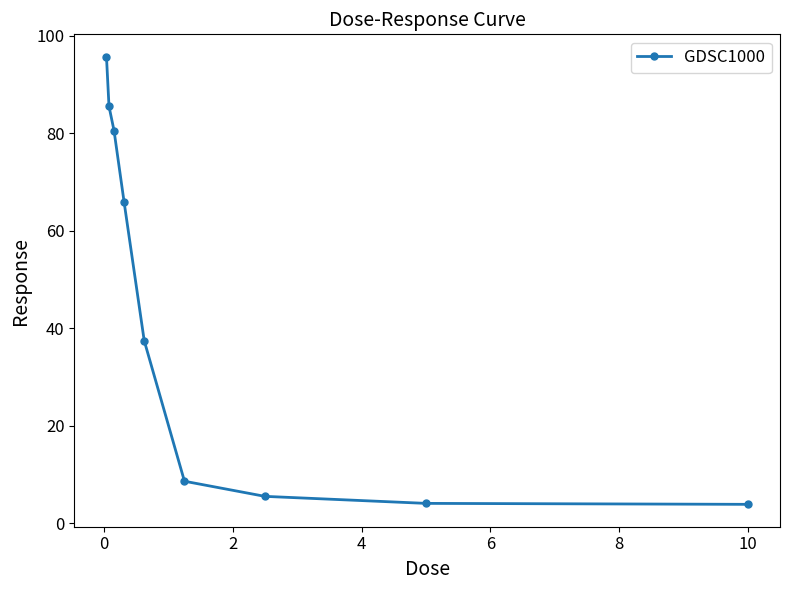

True or false: the data has more than 1 interior local peaks.

False